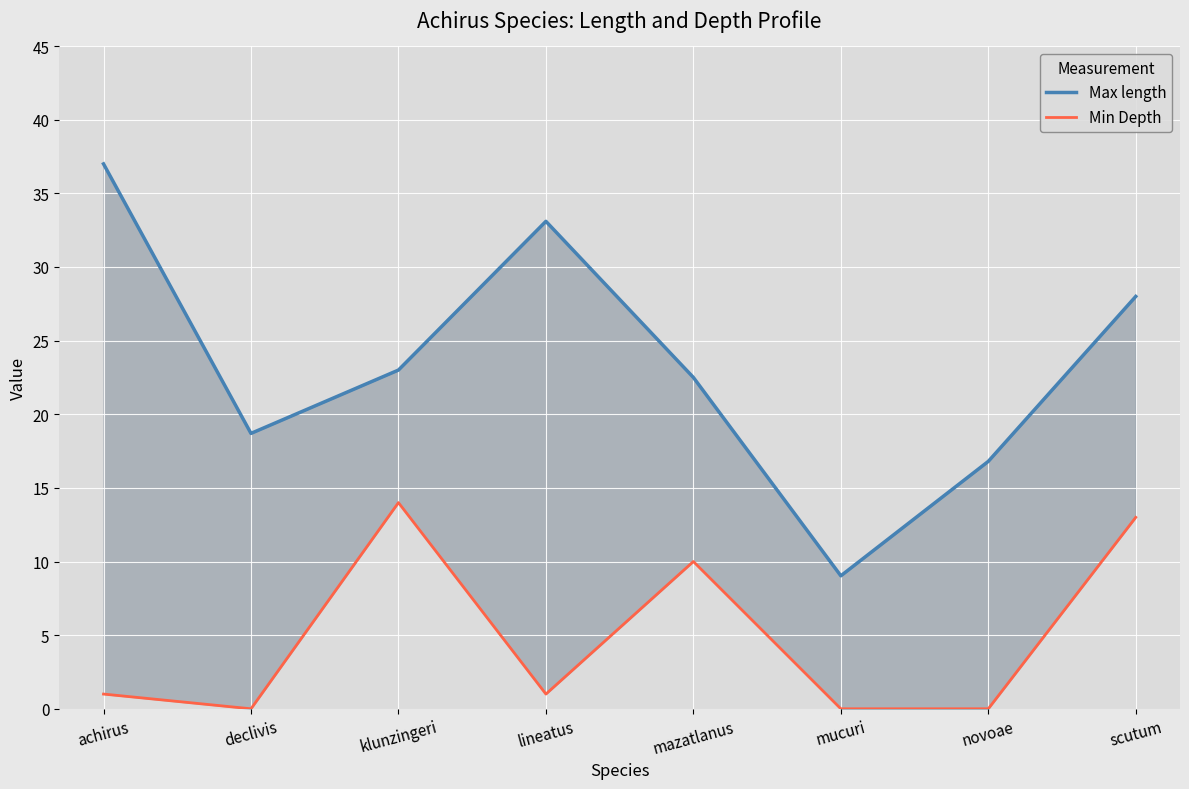

List the labels in order of Max length value, smallest first.

mucuri, novoae, declivis, mazatlanus, klunzingeri, scutum, lineatus, achirus